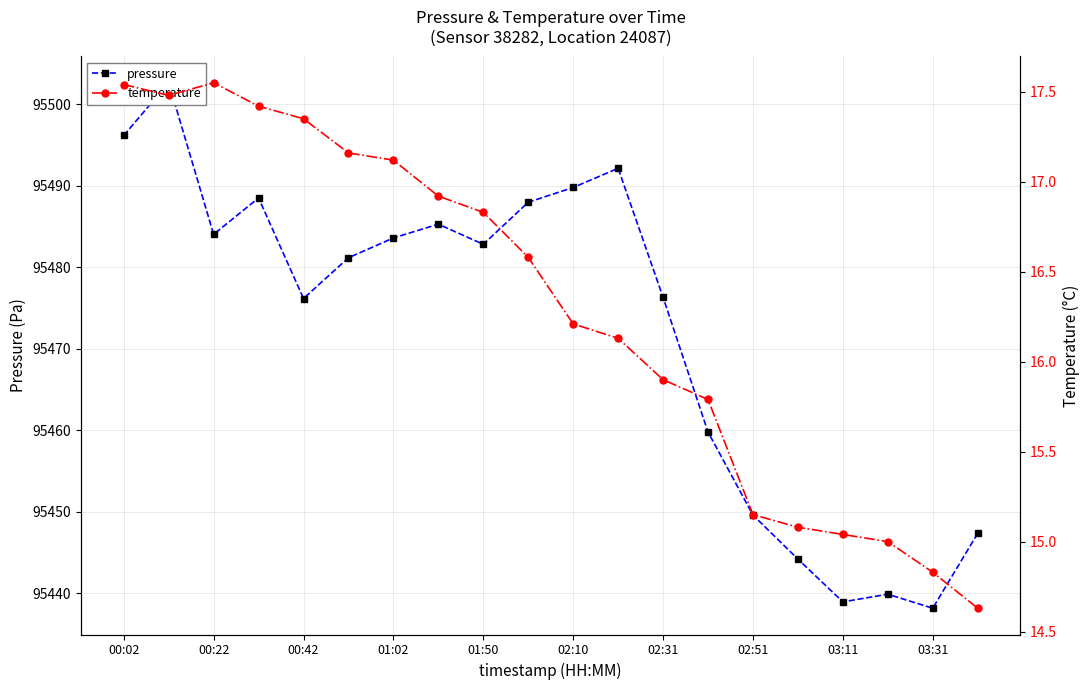

What is the greatest value displayed?

95502.6